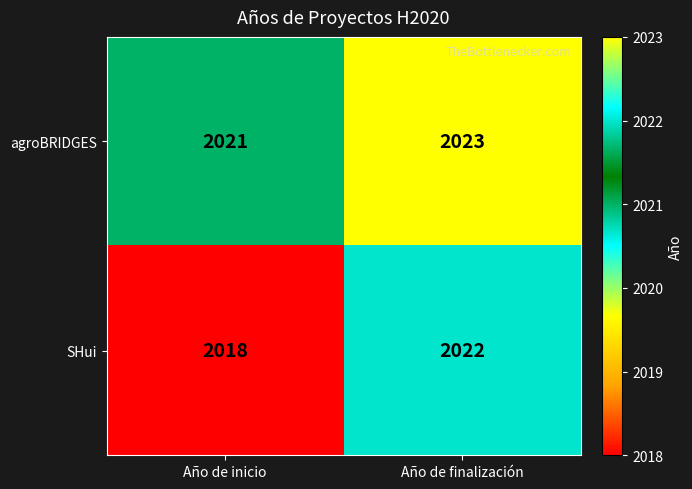

What is the lowest value of the agroBRIDGES series?

2021